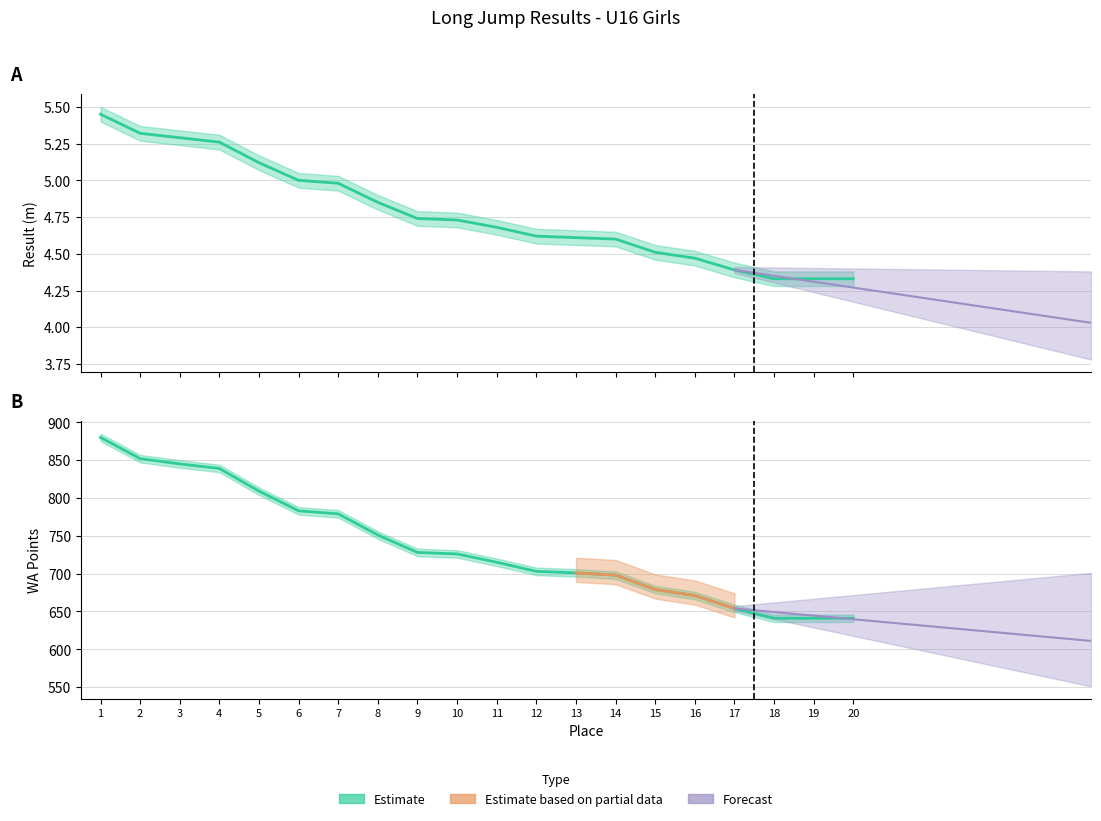

Which series has the largest range (max minus min)?

WA